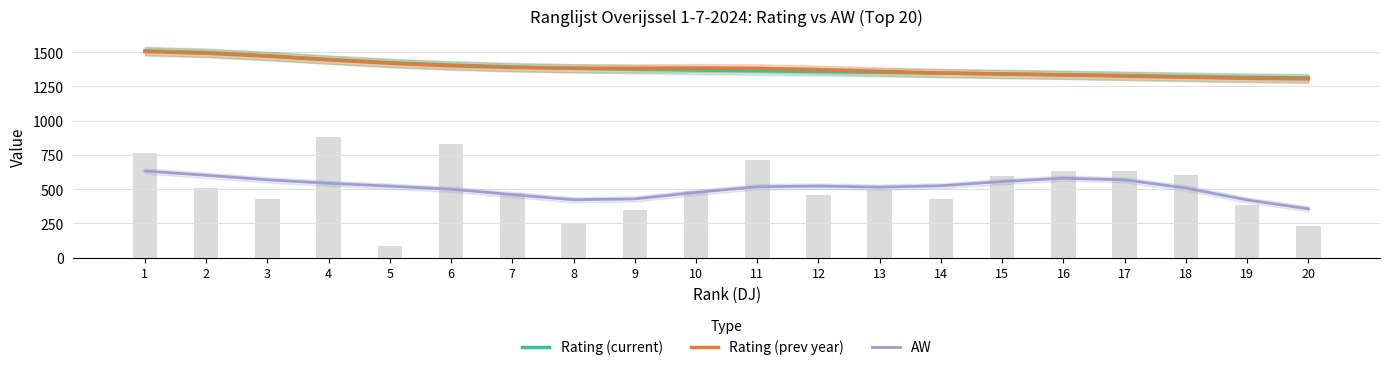

Which series has the largest range (max minus min)?

AW